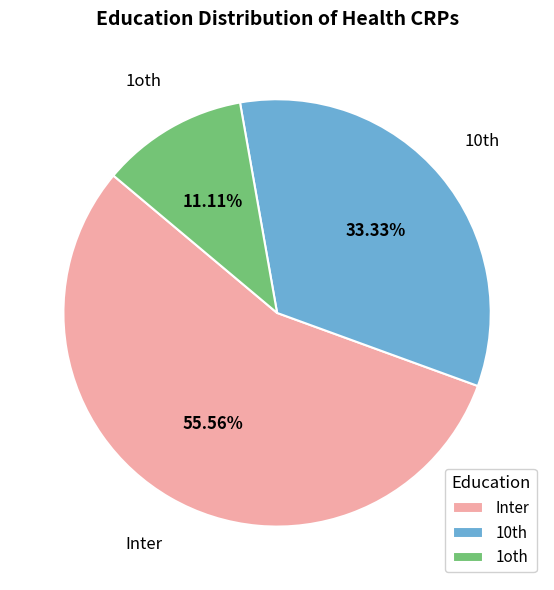

How many slices are in this pie chart?

3